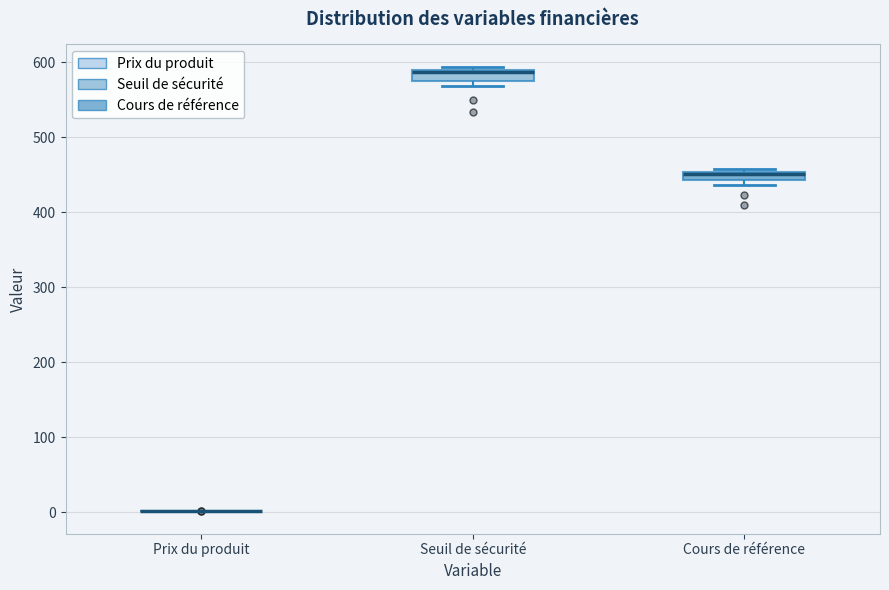

Where is the lower edge of the box for Seuil de sécurité on the y-axis? The values are not printed on the chart, so give them approximately, as read against the axis.

580